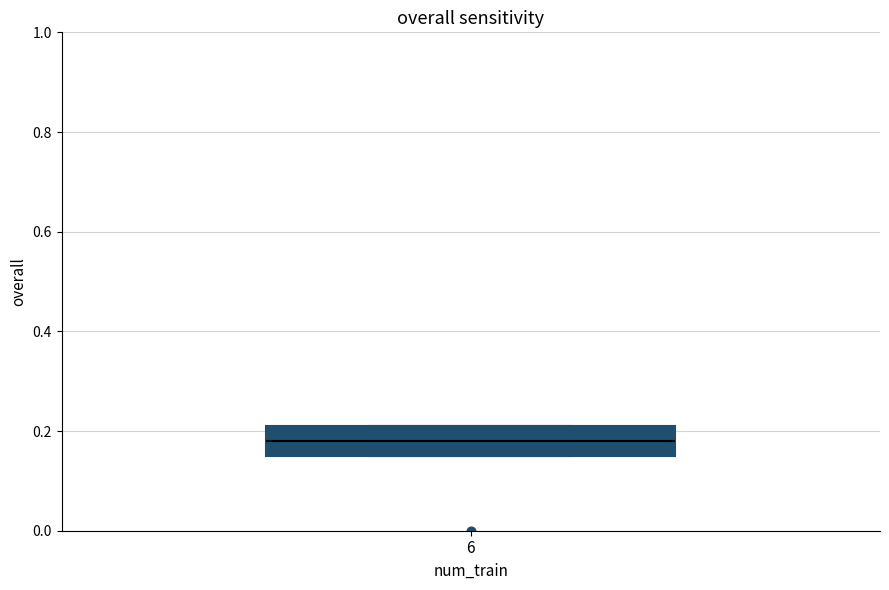

Transcribe this box plot: give where the median line is, the range the box spans, and where the two whiskers end, as read against the y-axis. The values are not printed on the chart, so give them approximately, as read against the axis.

median 0.18, box 0.16 to 0.22, whiskers 0.16 to 0.22